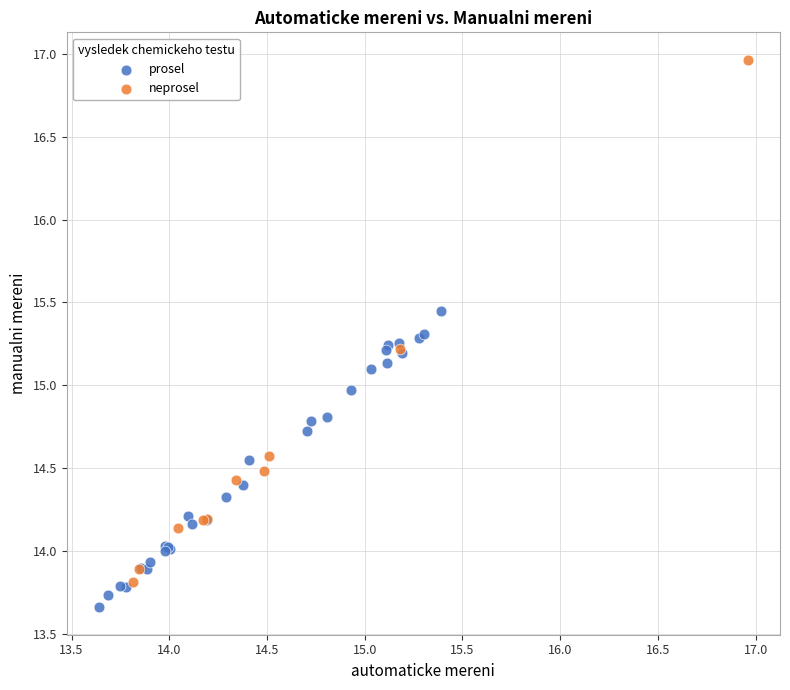

Which series has the widest spread of Y values?

neprosel